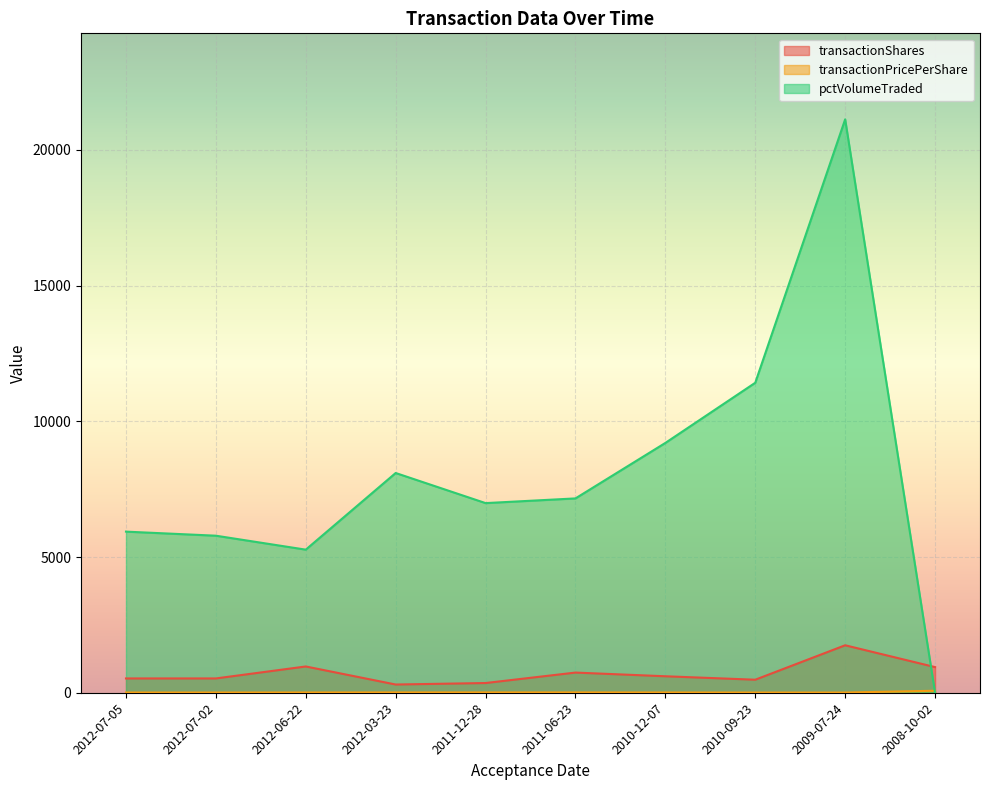

How many values in the pctVolumeTraded series are below 7160?

5